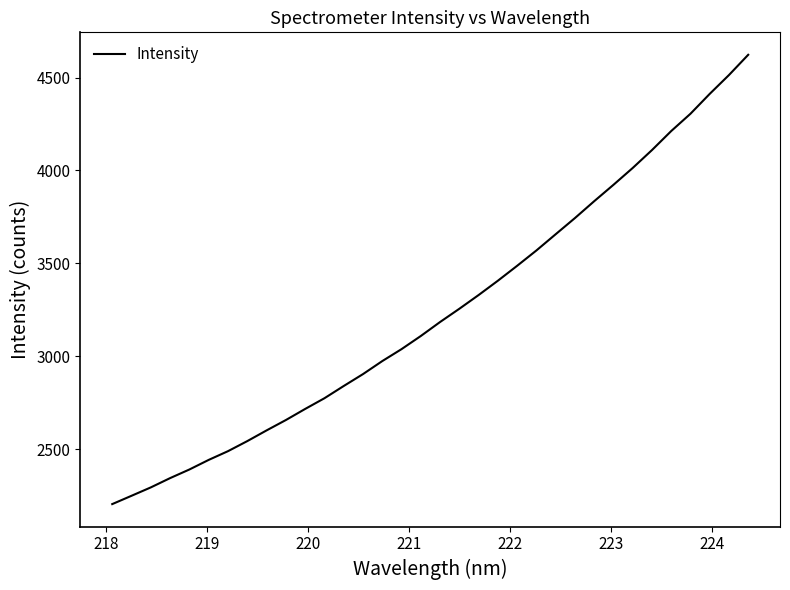

What is the greatest value displayed?

4622.3